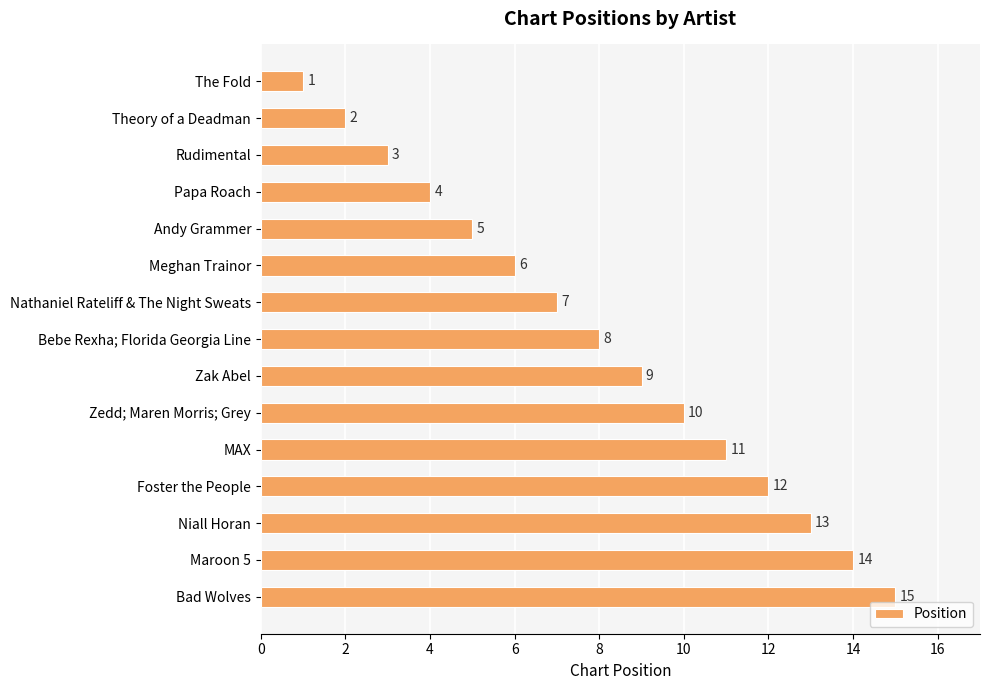

At which category does the chart reach its peak across all series?

Bad Wolves